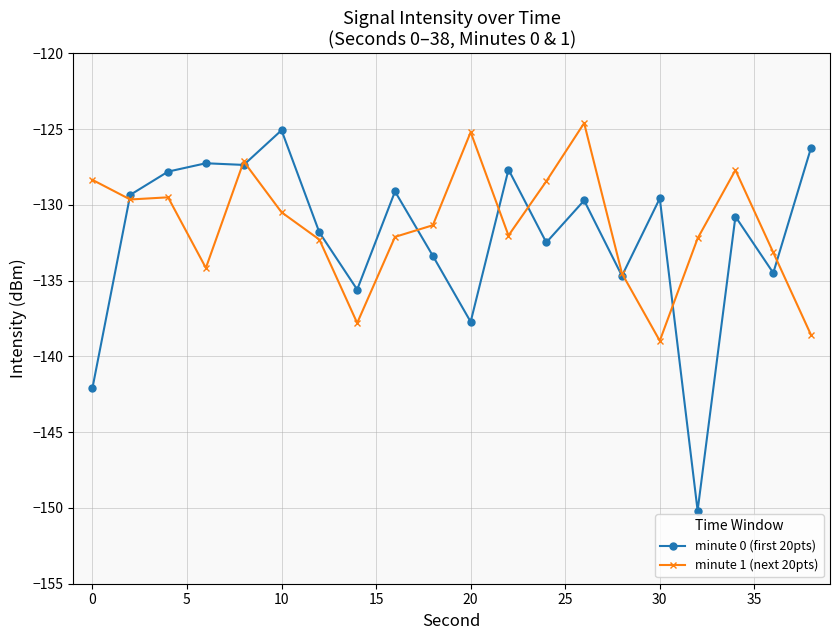

Which series has the widest spread of values?

minute 0 (first 20pts)